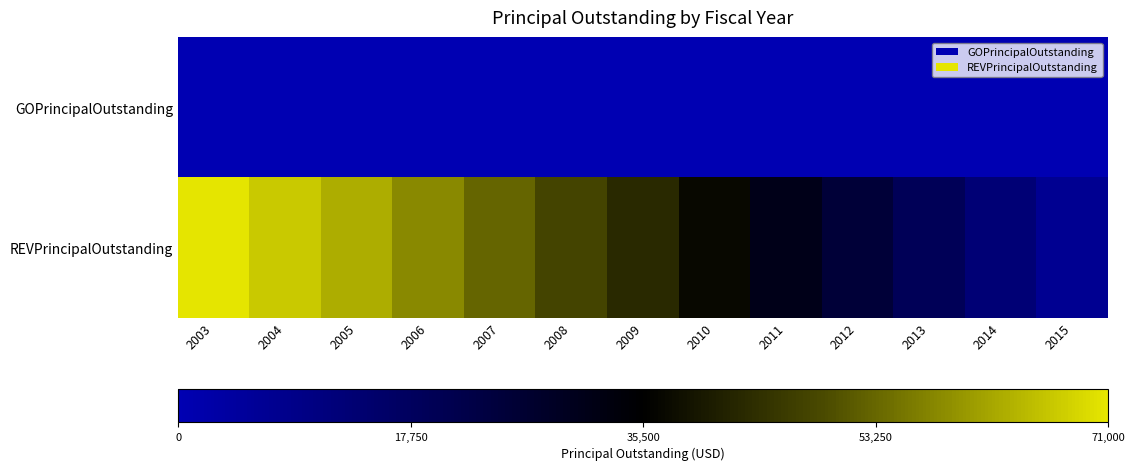

Between 2011 and 2015, which series saw the biggest shift?

REVPrincipalOutstanding